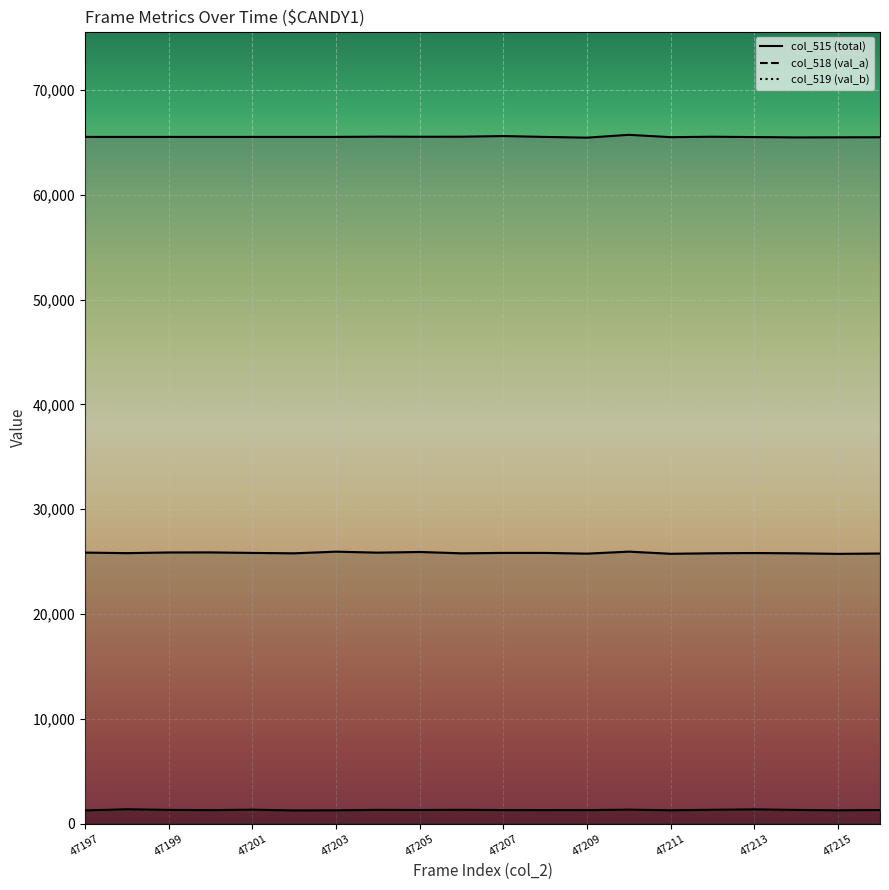

Which has a higher value, 47213 or 47211?

47213